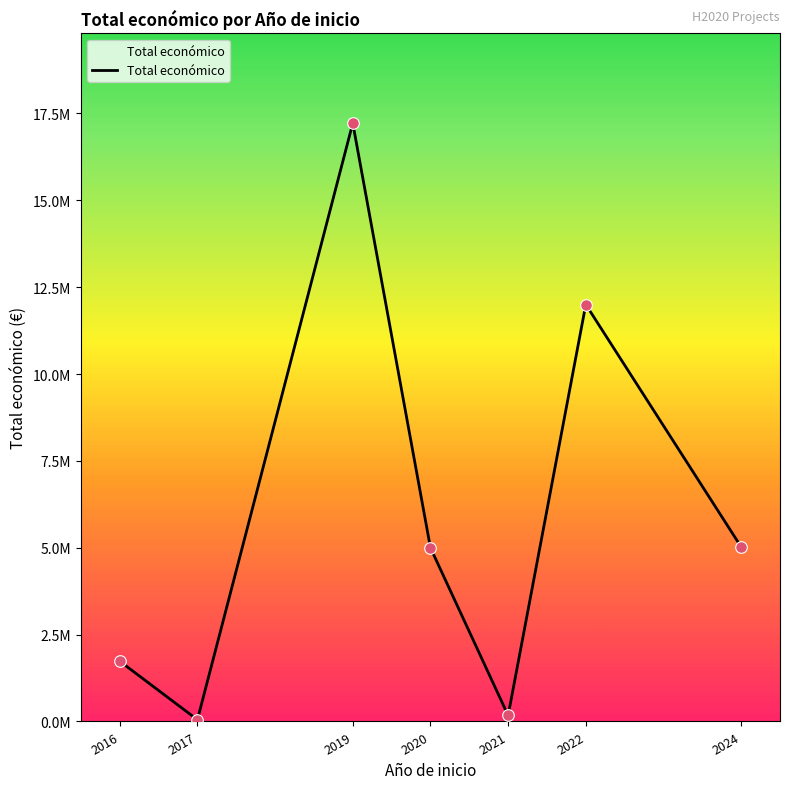

What is the change in value from 2016 to 2021?

-1561305